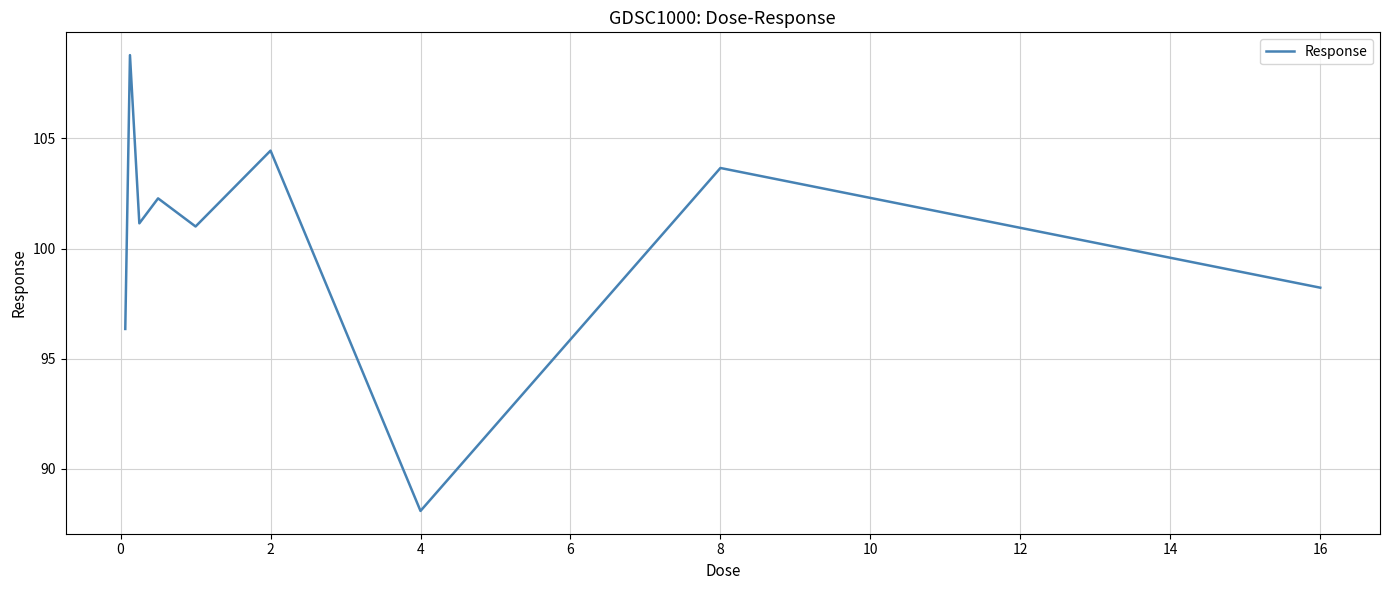

What is the minimum value shown in the chart?

88.1